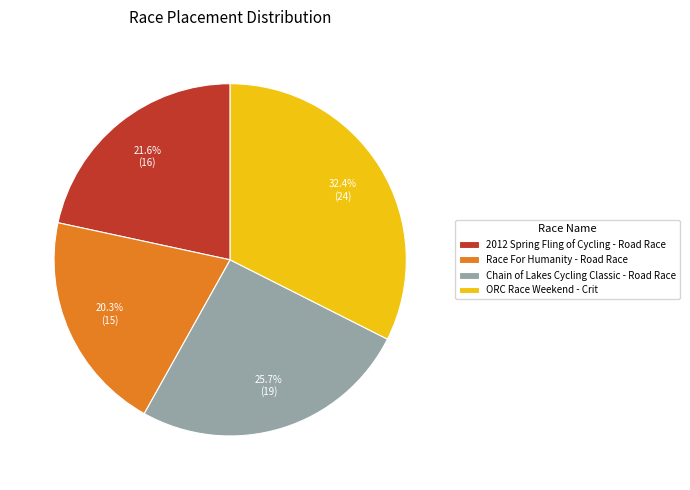

To the nearest percent, what portion does ORC Race Weekend - Crit represent?

32%